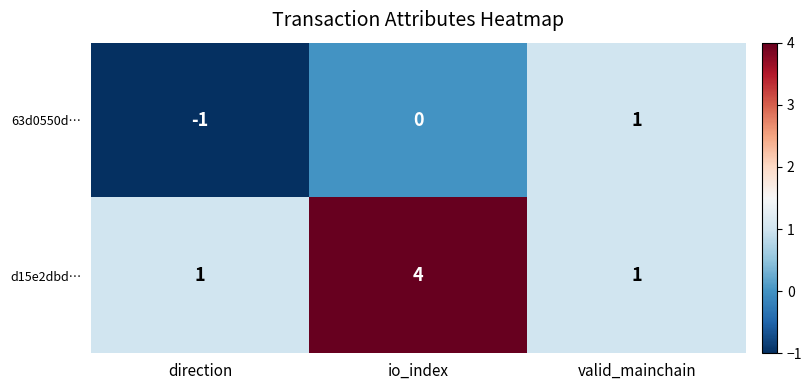

List the series in order of their peak value, highest first.

d15e2dbd…, 63d0550d…